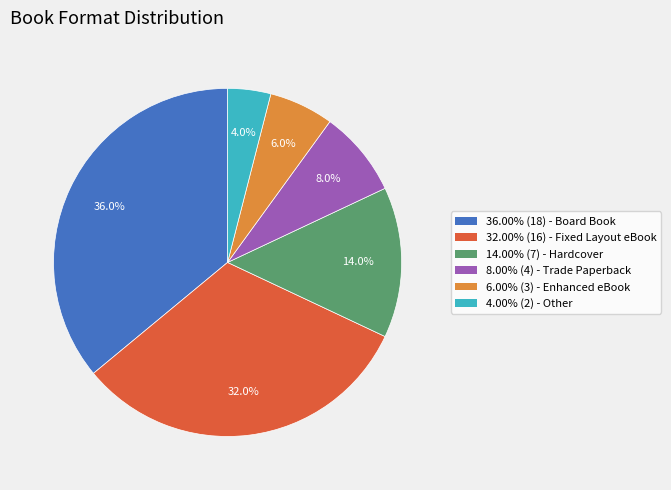

How many segments does this pie chart have?

6